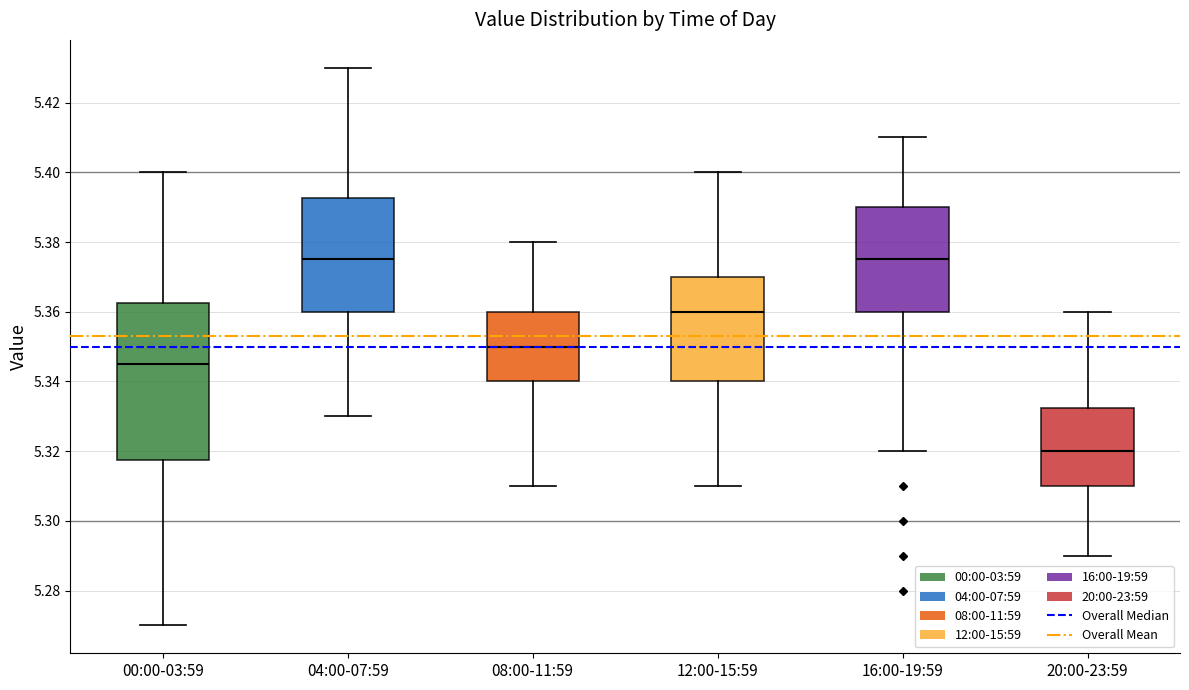

Which box is the tallest, from its lower edge to its upper edge?

00:00-03:59